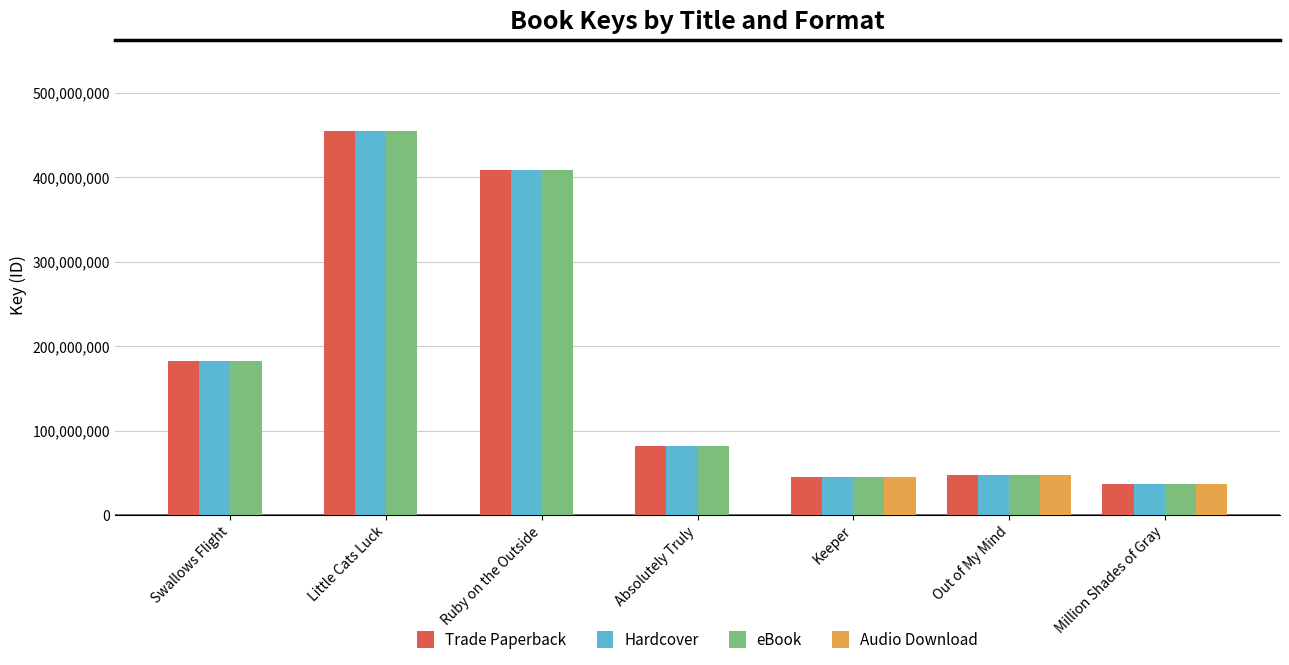

Reading left to right, list all the values displayed in this chart.

Trade Paperback: Swallows Flight=182476784	Little Cats Luck=455327450	Ruby on the Outside=408888610	Absolutely Truly=81557389	Keeper=44734568	Out of My Mind=47856459	Million Shades of Gray=36552809
Hardcover: Swallows Flight=182476784	Little Cats Luck=455327450	Ruby on the Outside=408888610	Absolutely Truly=81557389	Keeper=44734568	Out of My Mind=47856459	Million Shades of Gray=36552809
eBook: Swallows Flight=182476784	Little Cats Luck=455327450	Ruby on the Outside=408888610	Absolutely Truly=81557389	Keeper=44734568	Out of My Mind=47856459	Million Shades of Gray=36552809
Audio Download: Swallows Flight=0	Little Cats Luck=0	Ruby on the Outside=0	Absolutely Truly=0	Keeper=44734568	Out of My Mind=47856459	Million Shades of Gray=36552809